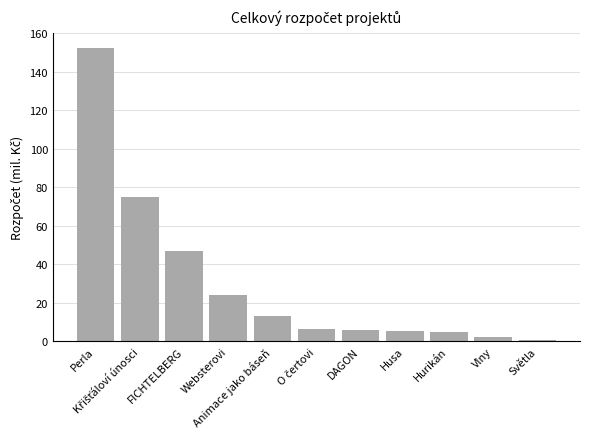

What is the average value?

30.7